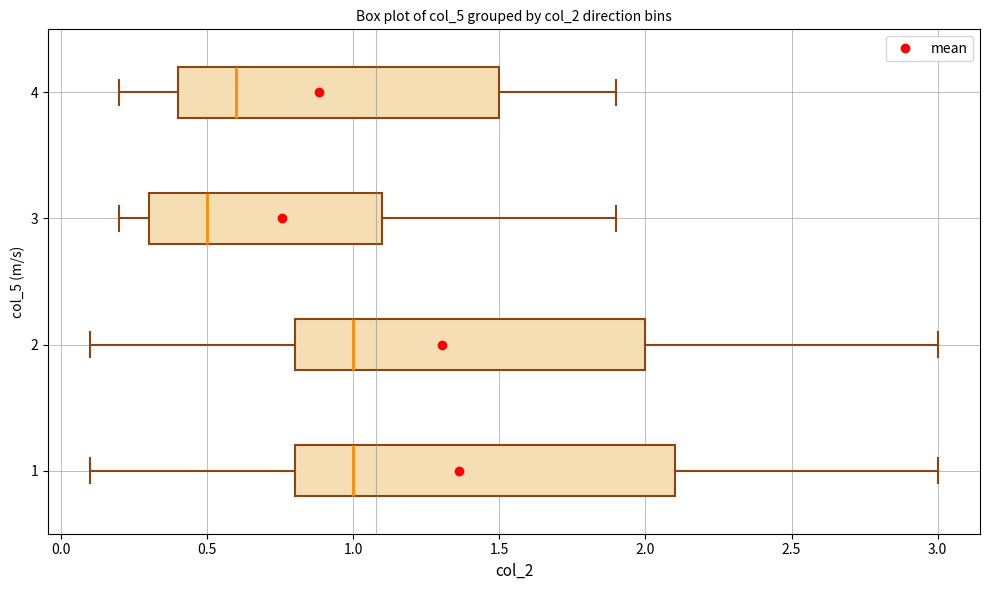

Reading bottom to top, transcribe this box plot: for each box, give where its median line is, the range the box spans, and where its two whiskers end, as read against the x-axis. The values are not printed on the chart, so give them approximately, as read against the axis.

1: median 1.0, box 0.8 to 2.1, whiskers 0.1 to 3.0
2: median 1.0, box 0.8 to 2.0, whiskers 0.1 to 3.0
3: median 0.5, box 0.3 to 1.1, whiskers 0.2 to 1.9
4: median 0.6, box 0.4 to 1.5, whiskers 0.2 to 1.9